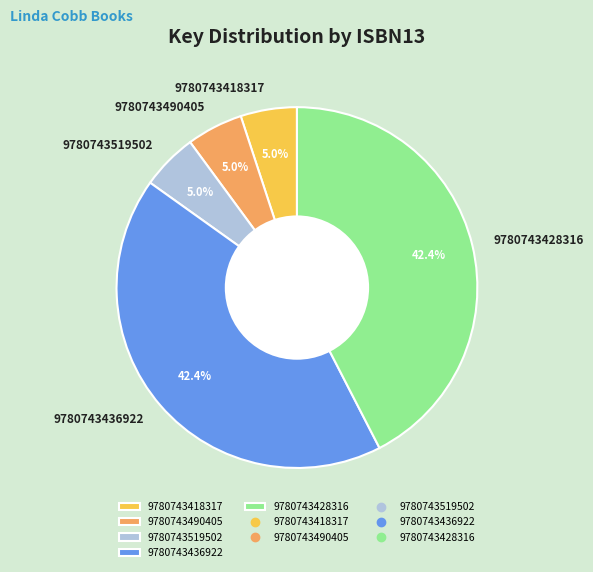

Which has a higher value, 9780743428316 or 9780743519502?

9780743428316